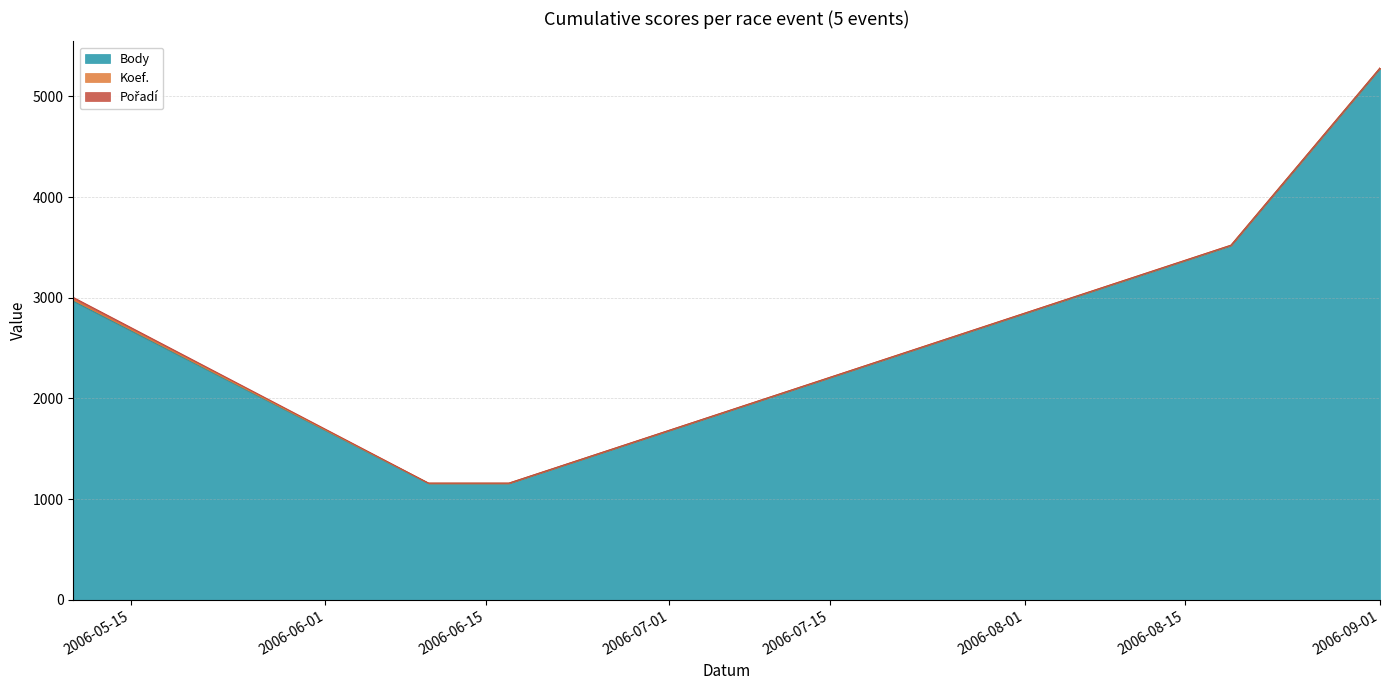

What is the sum of all Koef. values?

26